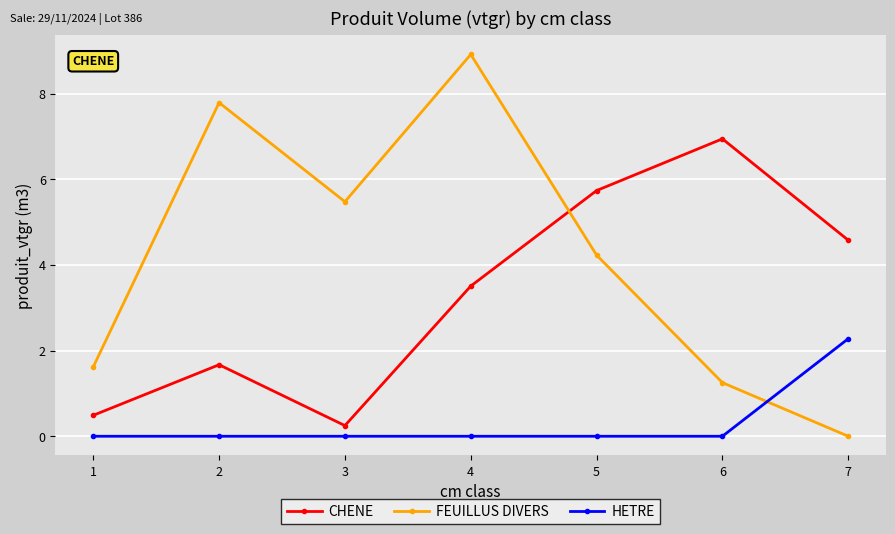

Is the value of FEUILLUS DIVERS at 1 greater than the value of HETRE at 4?

Yes